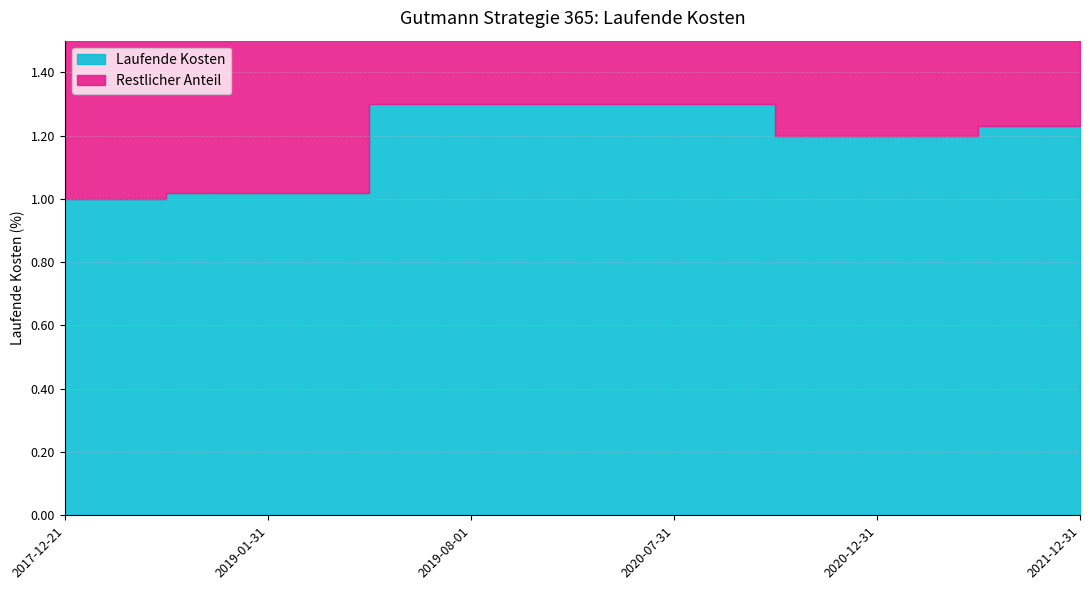

List the labels in order of value, largest first.

2019-08-01, 2020-07-31, 2021-12-31, 2020-12-31, 2019-01-31, 2017-12-21